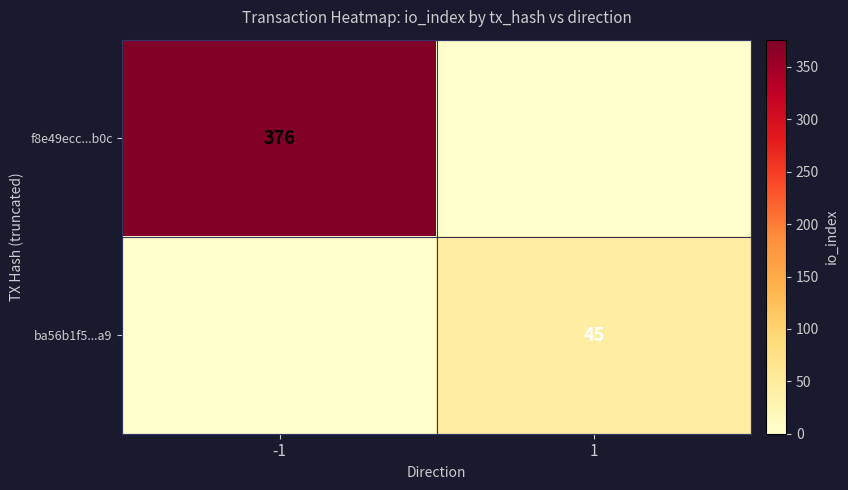

The value of f8e49ecc...b0c at -1 is 627. True or false?

False